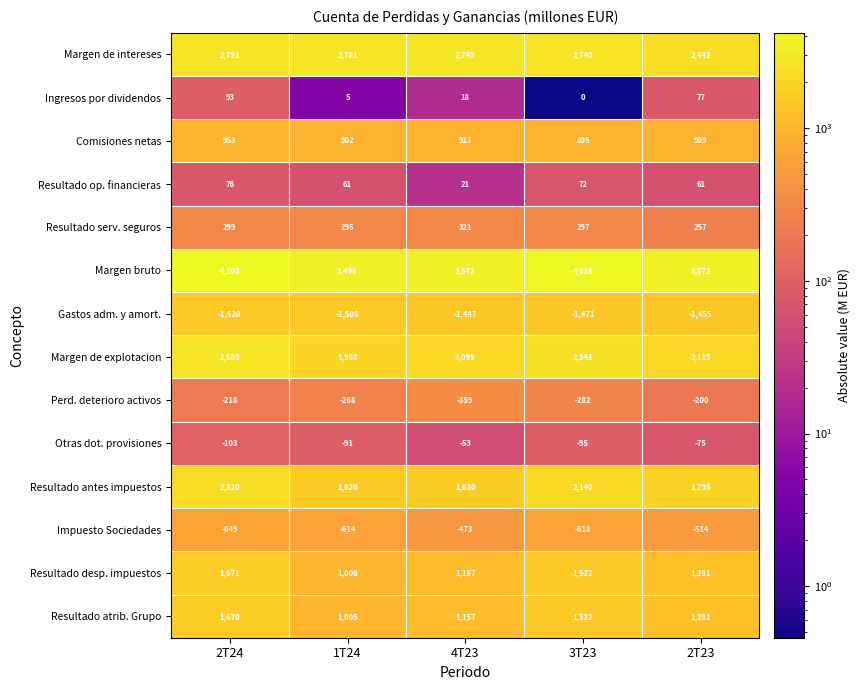

The value of Resultado serv. seguros at 4T23 is 128. True or false?

False